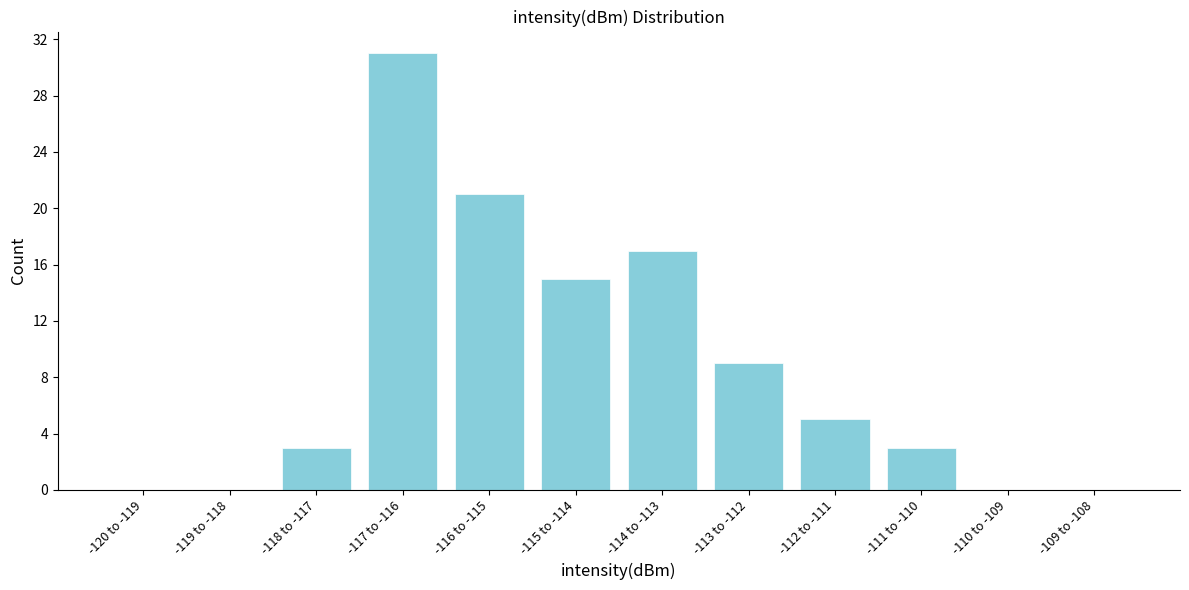

Reading left to right, list all the values displayed in this chart.

-120 to -119=0	-119 to -118=0	-118 to -117=3	-117 to -116=31	-116 to -115=21	-115 to -114=15	-114 to -113=17	-113 to -112=9	-112 to -111=5	-111 to -110=3	-110 to -109=0	-109 to -108=0